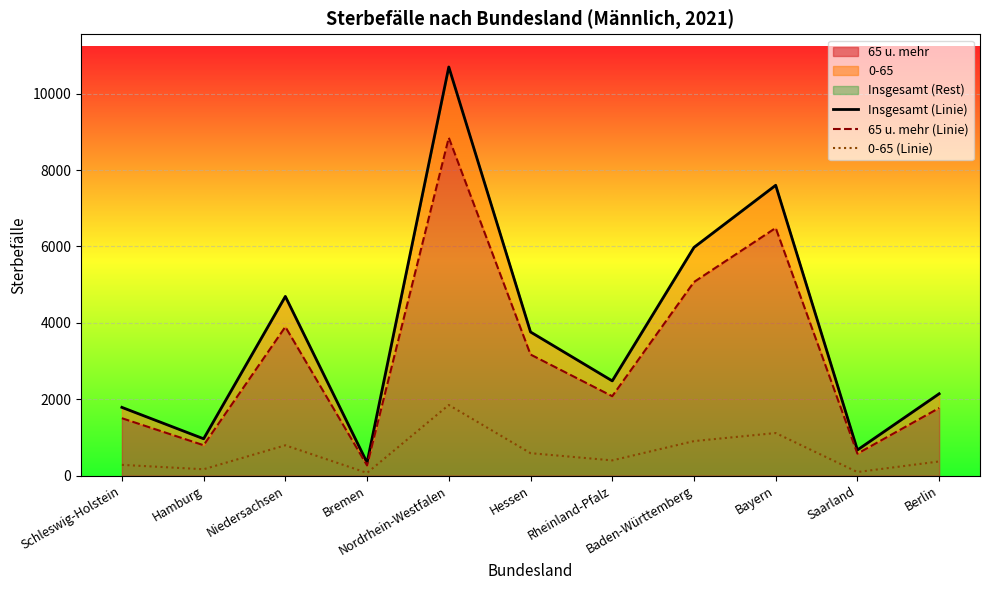

Where does the Insgesamt (Linie) series first go above 2482?

Niedersachsen